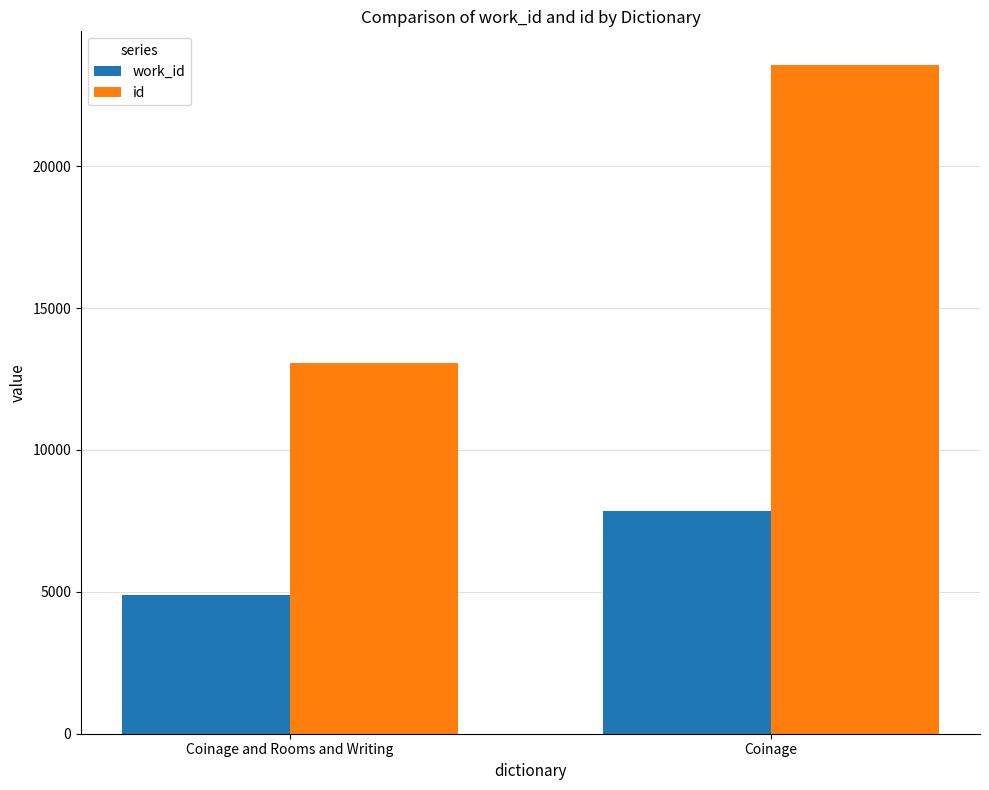

What is the difference between the id values at Coinage and Coinage and Rooms and Writing?

10518